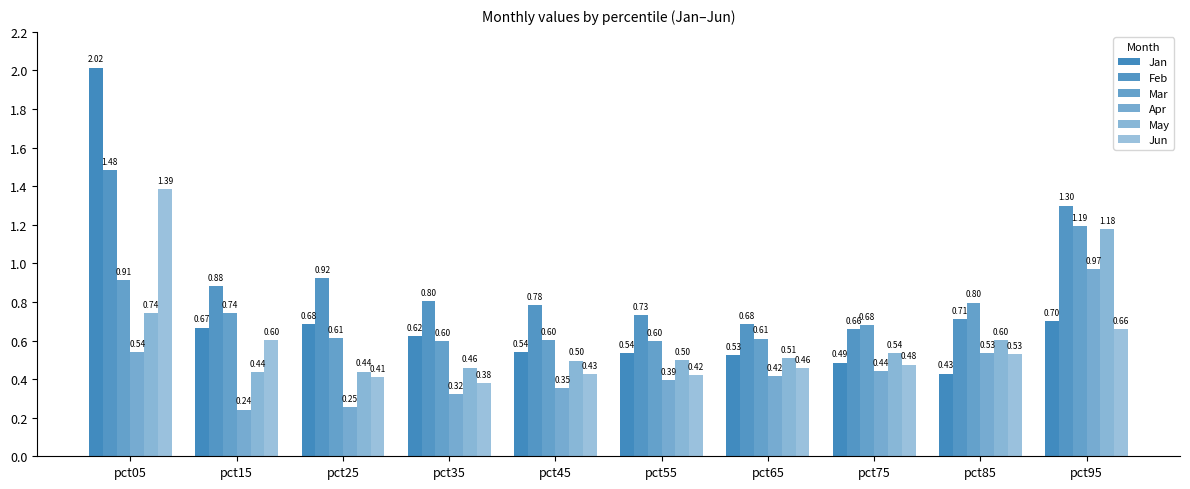

What is the total value across all series at pct85?

3.6